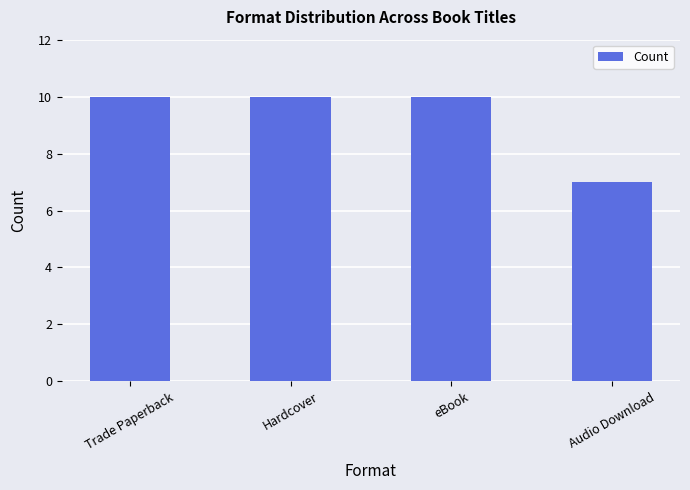

Reading right to left, transcribe all the data shown in this chart.

7	10	10	10